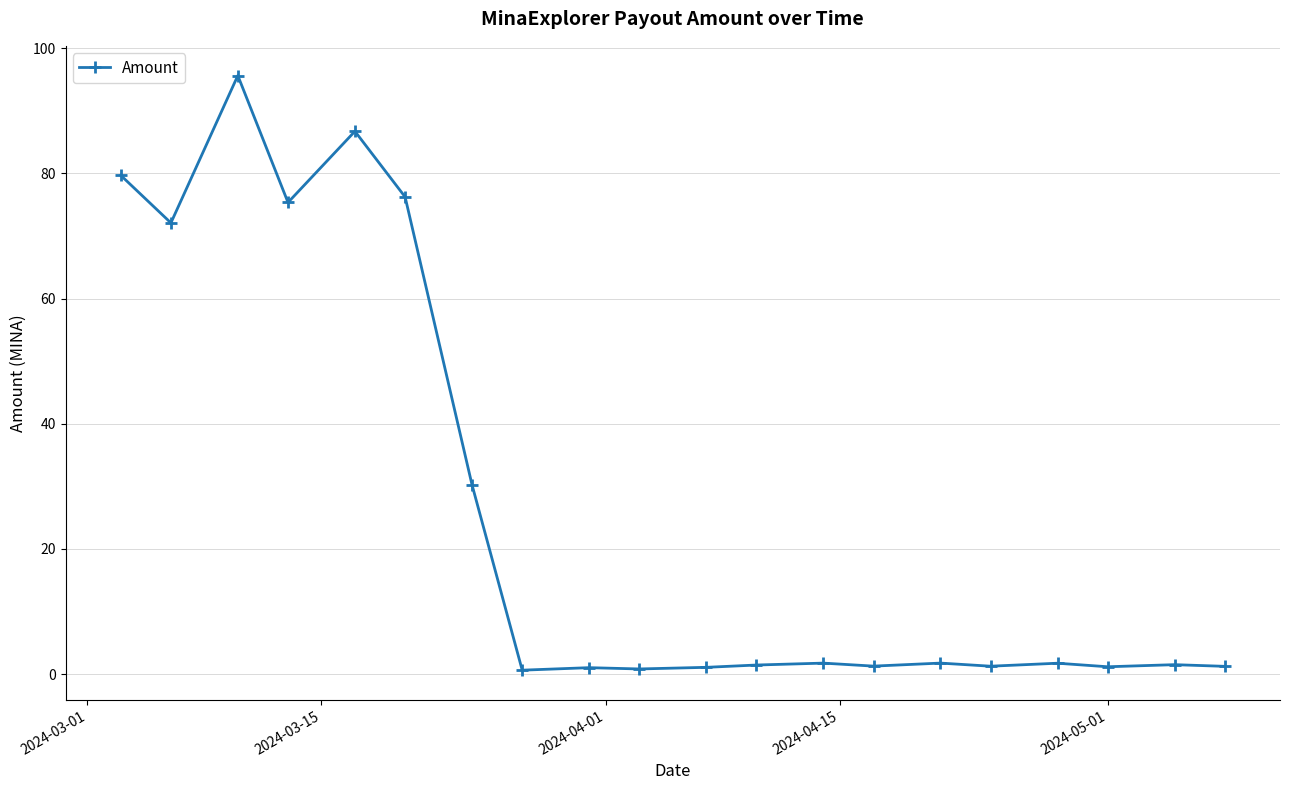

True or false: the data has more than 2 interior local peaks.

True